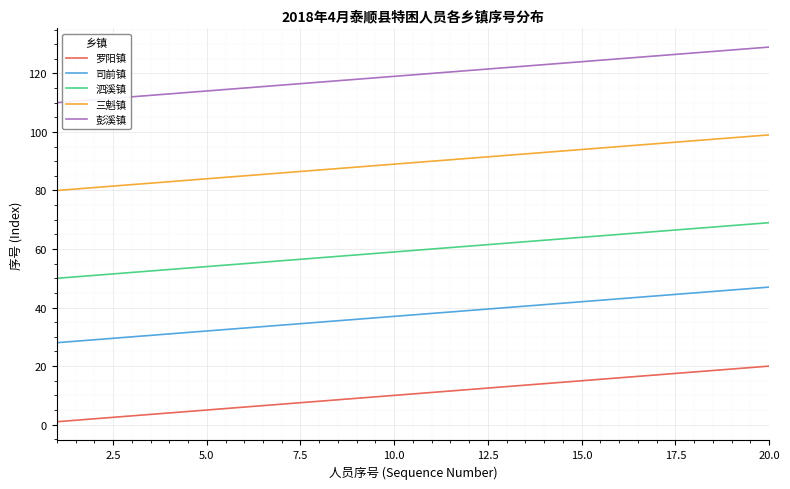

Which series has the largest total across all categories?

彭溪镇